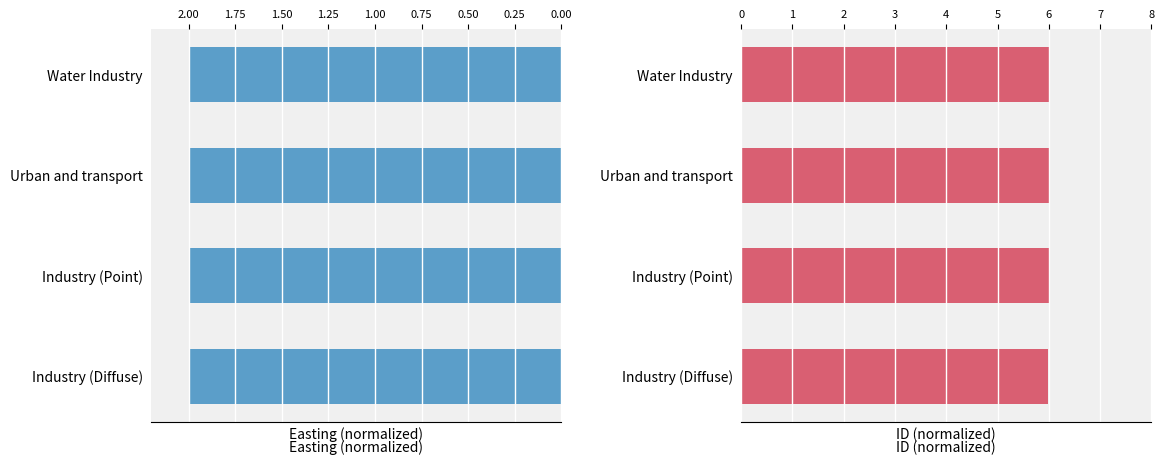

What is the approximate value of ID (normalized) at Urban and transport?

6.0